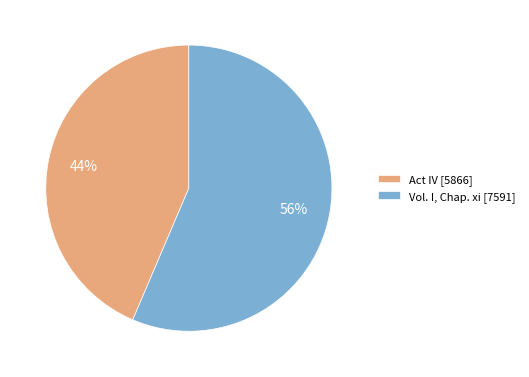

Combined, do Act IV [5866] and Vol. I, Chap. xi [7591] account for over 50%?

Yes